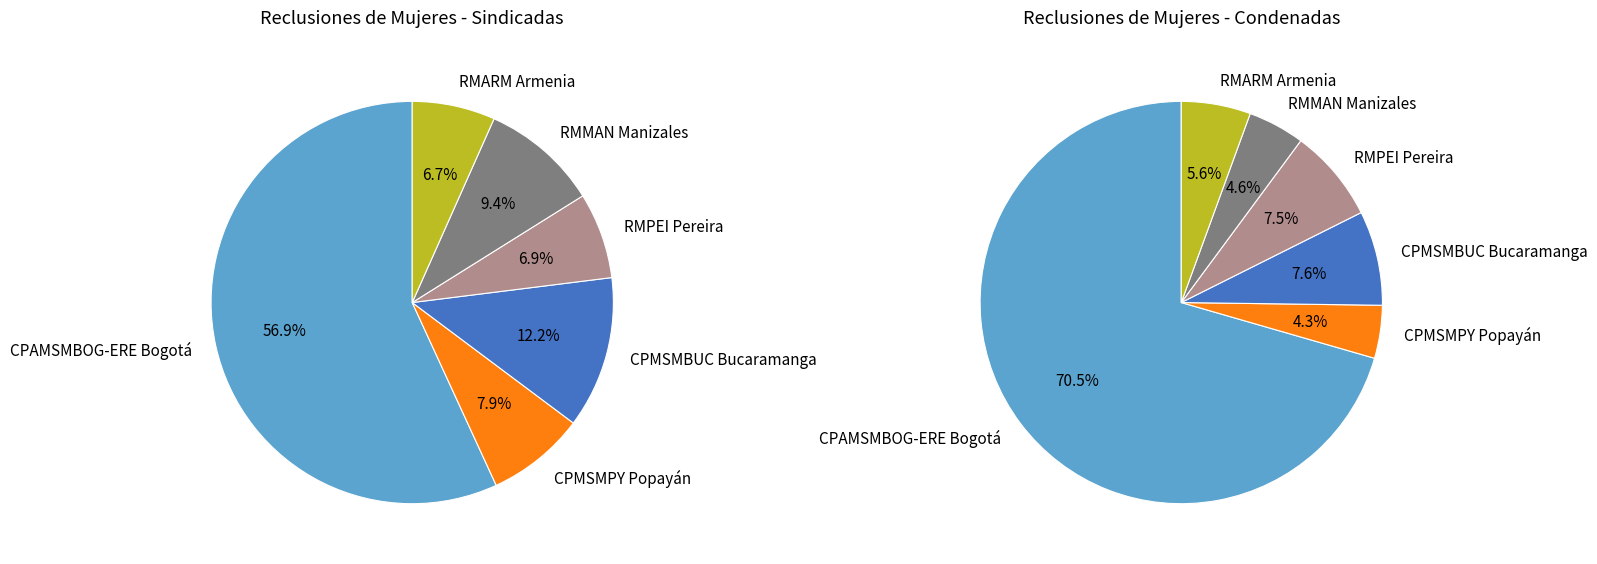

Which category has the biggest portion of the pie?

CPAMSMBOG-ERE Bogotá